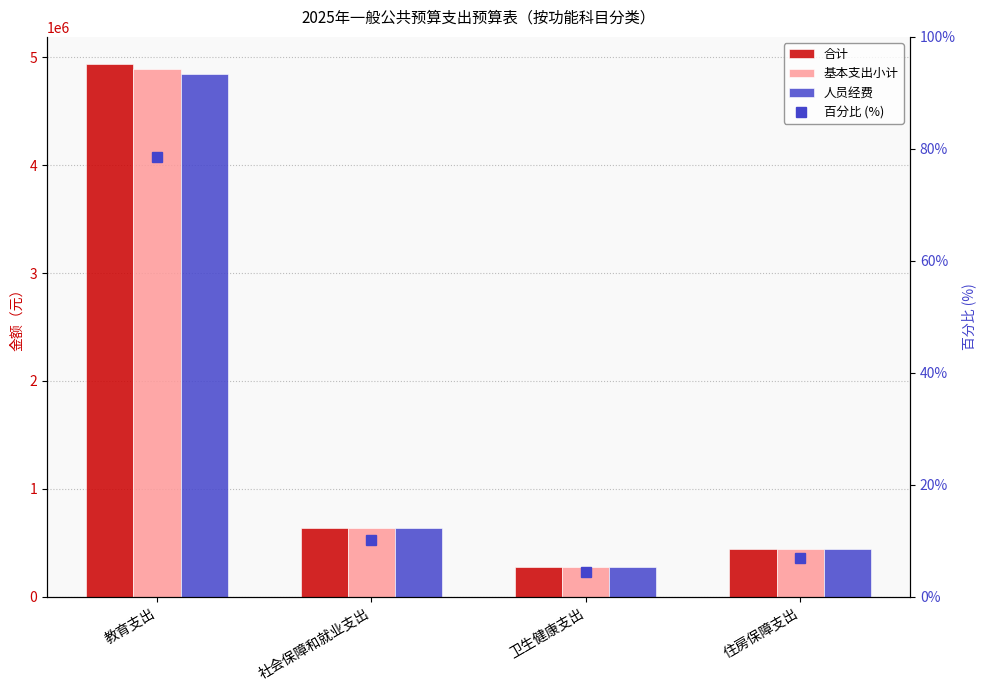

How many groups of bars are there?

4